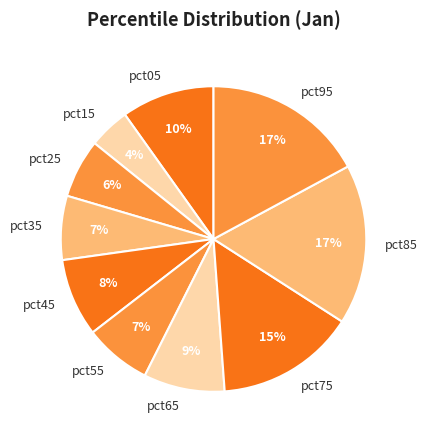

To the nearest percent, what portion does pct85 represent?

17%